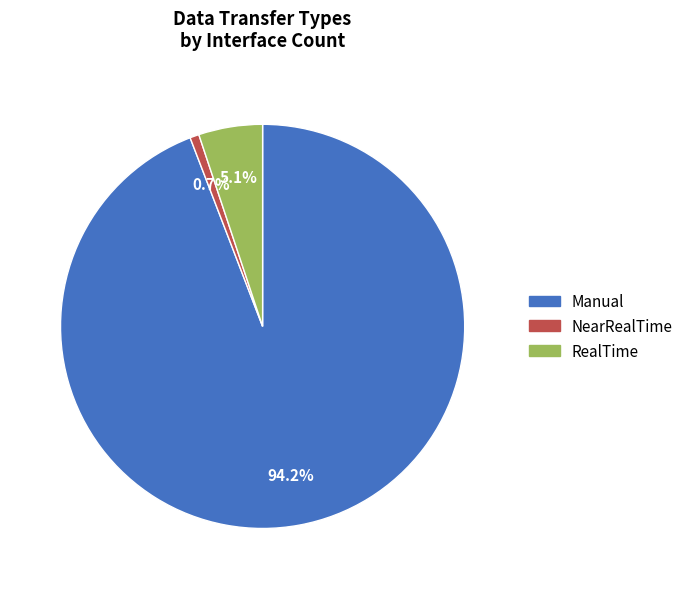

Between RealTime and Manual, which is larger?

Manual